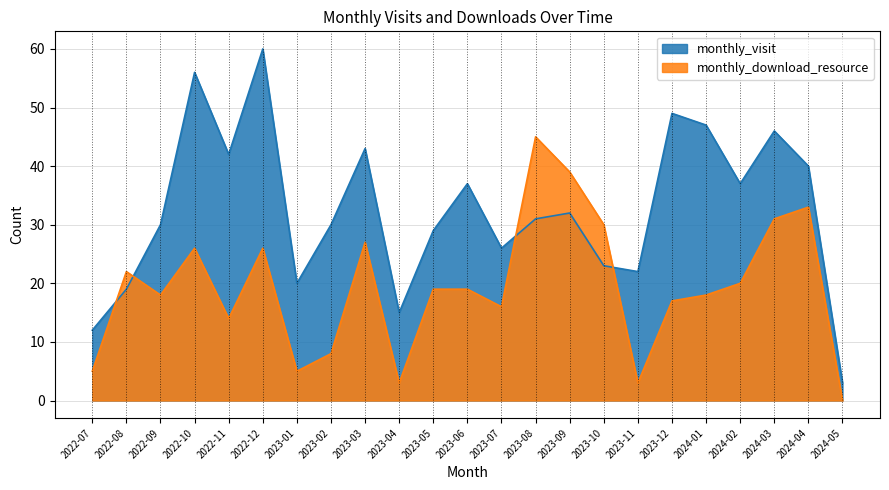

True or false: monthly_download_resource and monthly_visit cross at least once.

True